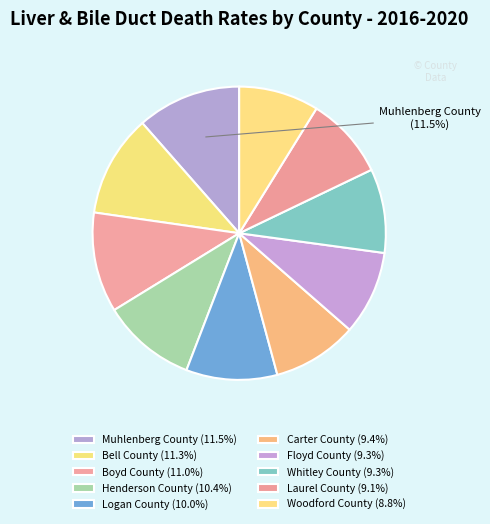

Count the number of slices in the pie.

10